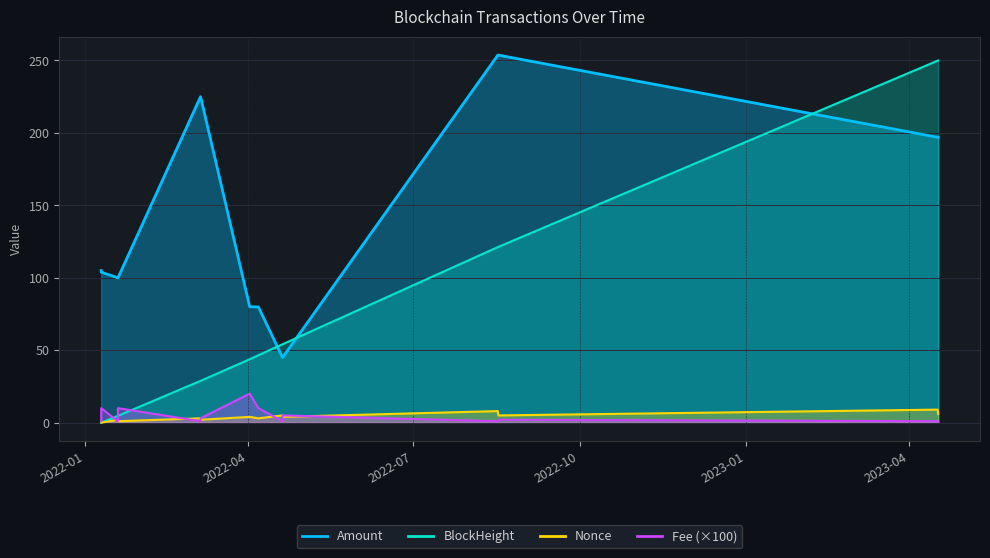

Rank the series by their maximum value, from highest to lowest.

Amount, BlockHeight, Fee, Nonce